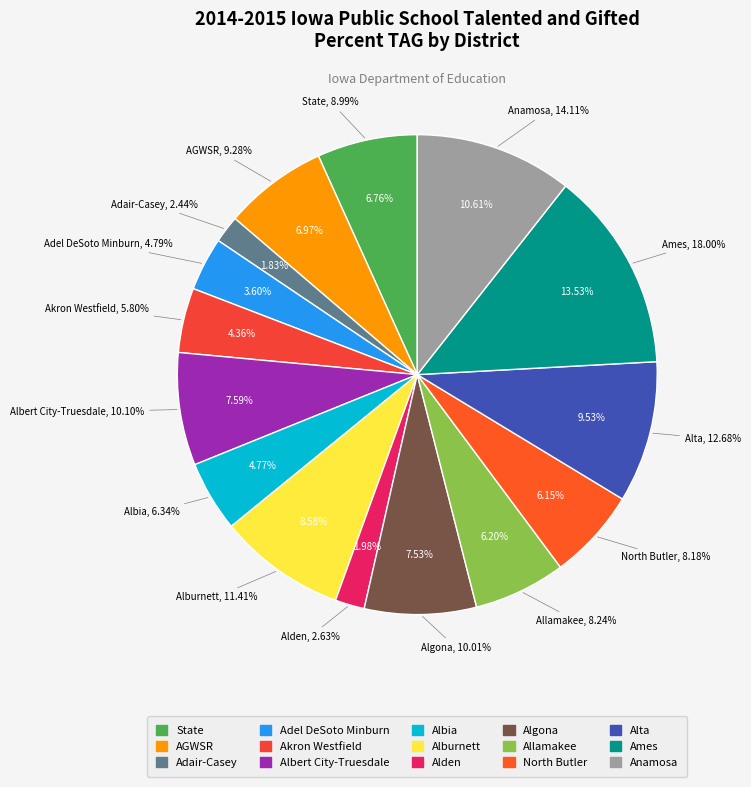

Combined, what portion of the pie is Alden and Algona?

9.5%